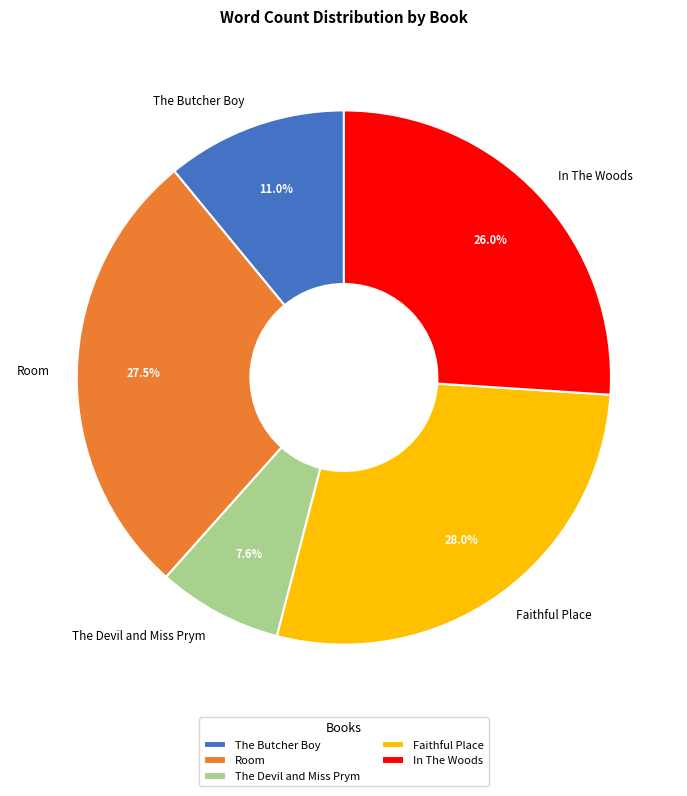

The Faithful Place slice represents 28% of the pie. True or false?

True